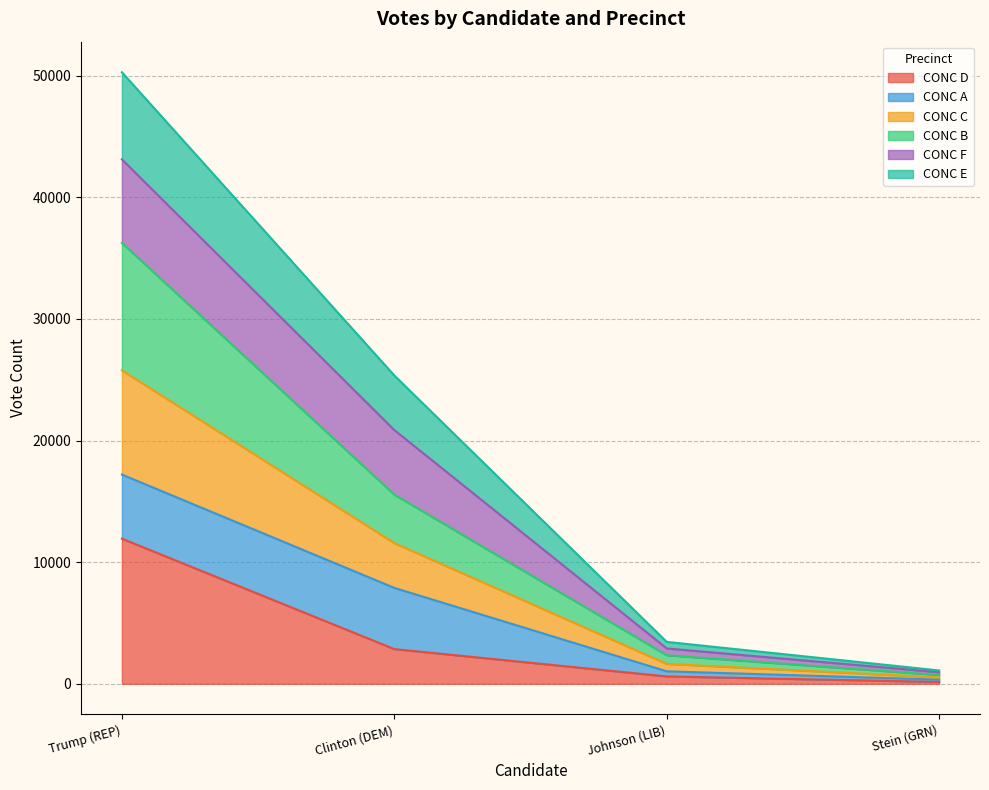

The value of CONC B at Johnson (LIB) is 2376. True or false?

False